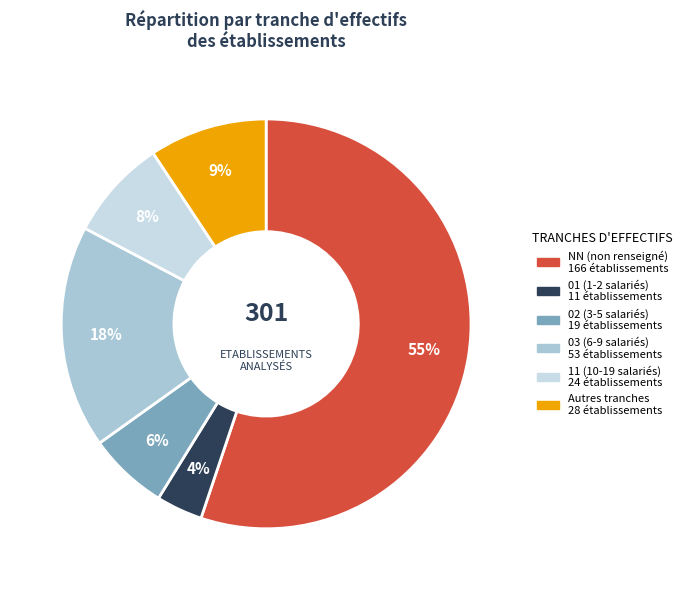

To the nearest percent, what is the average slice percentage?

17%